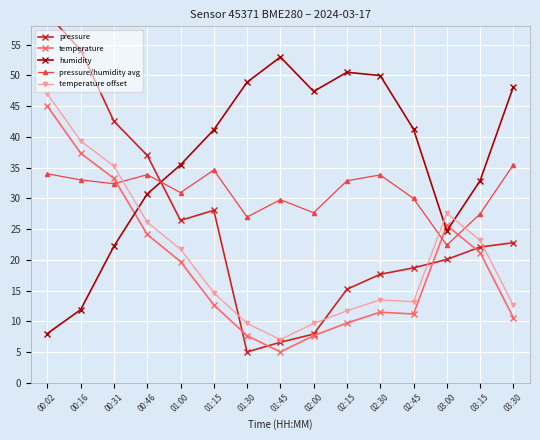

Which series has the largest total across all categories?

humidity